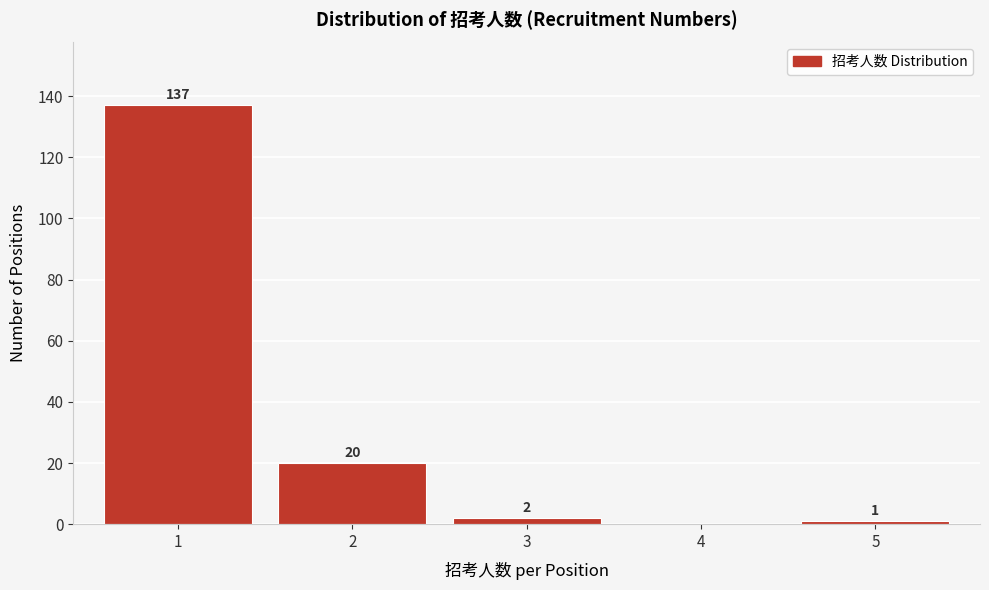

Reading left to right, list all the values displayed in this chart.

1=137	2=20	3=2	4=0	5=1